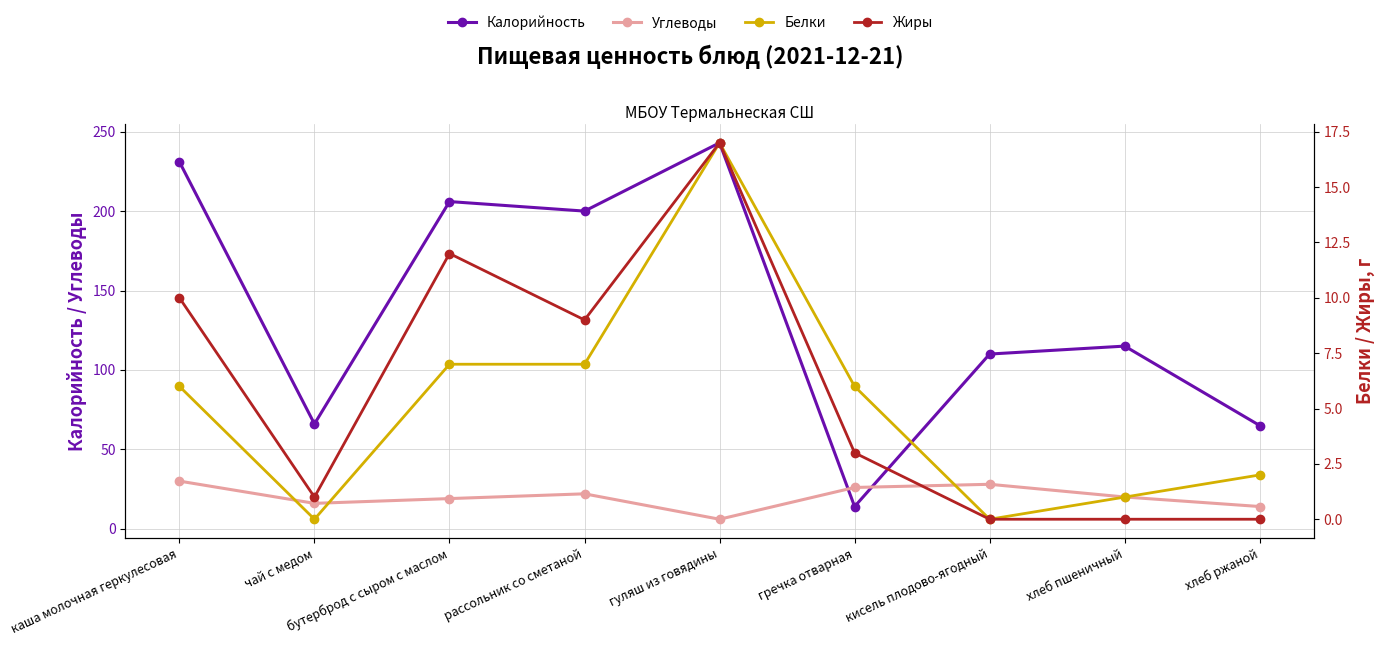

In Углеводы, how many points are lower than both neighbors (excluding endpoints)?

2